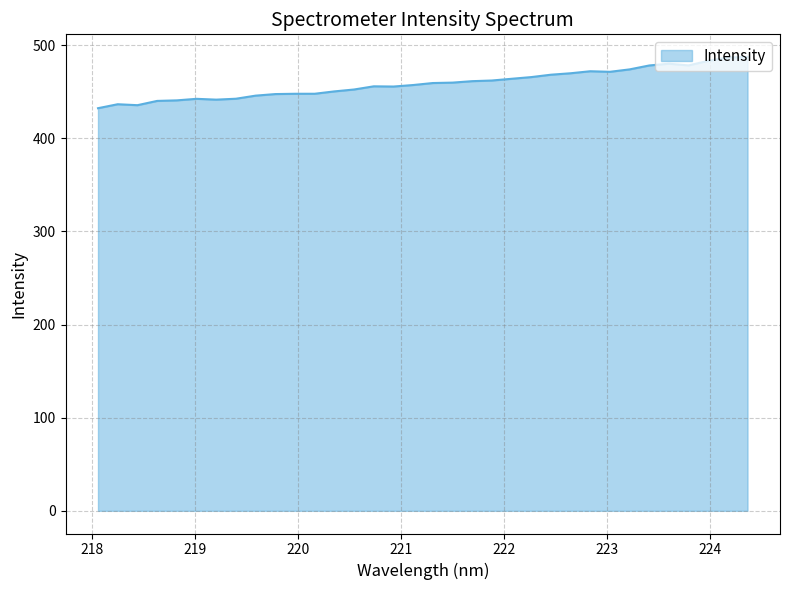

What is the average value?

458.7